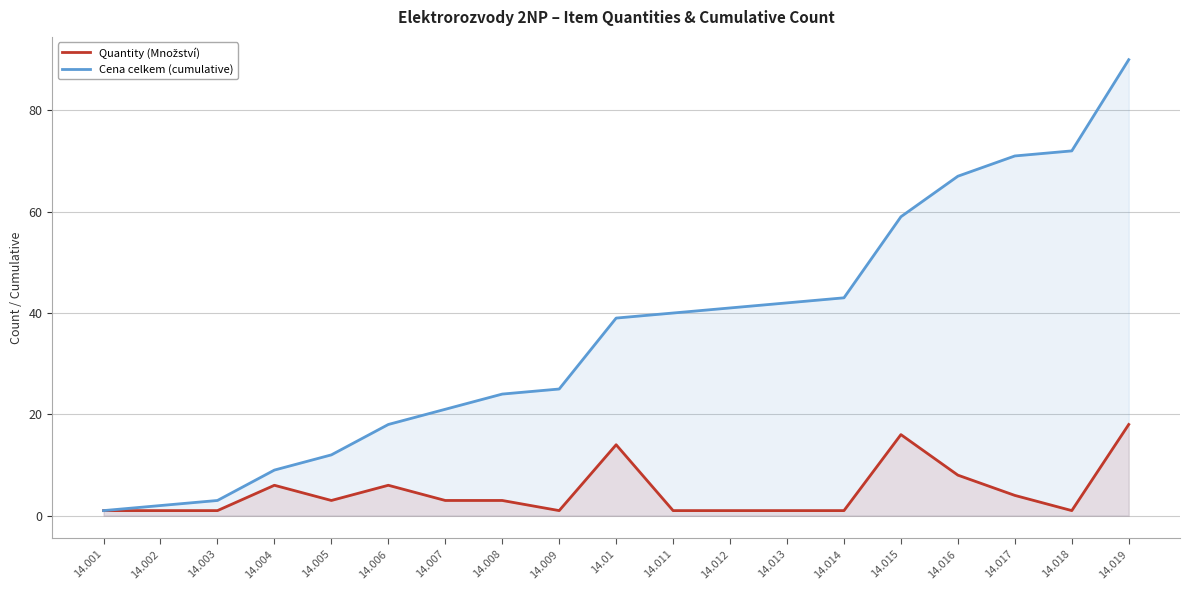

How many categories are shown in the chart?

19